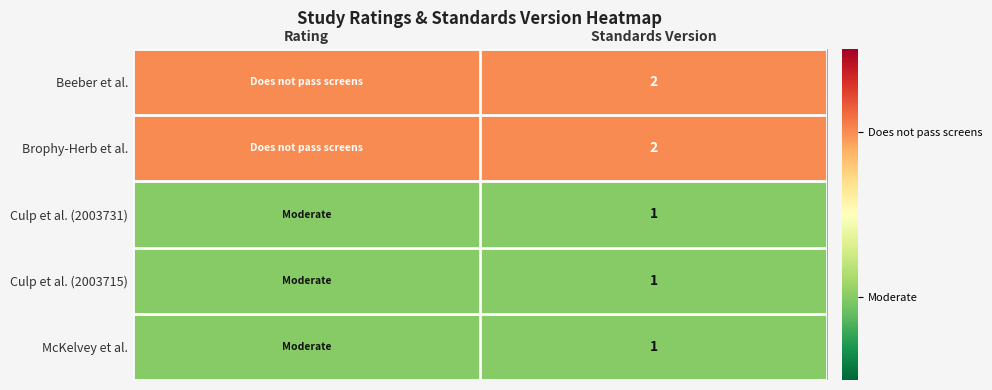

How many data points does each series have?

2